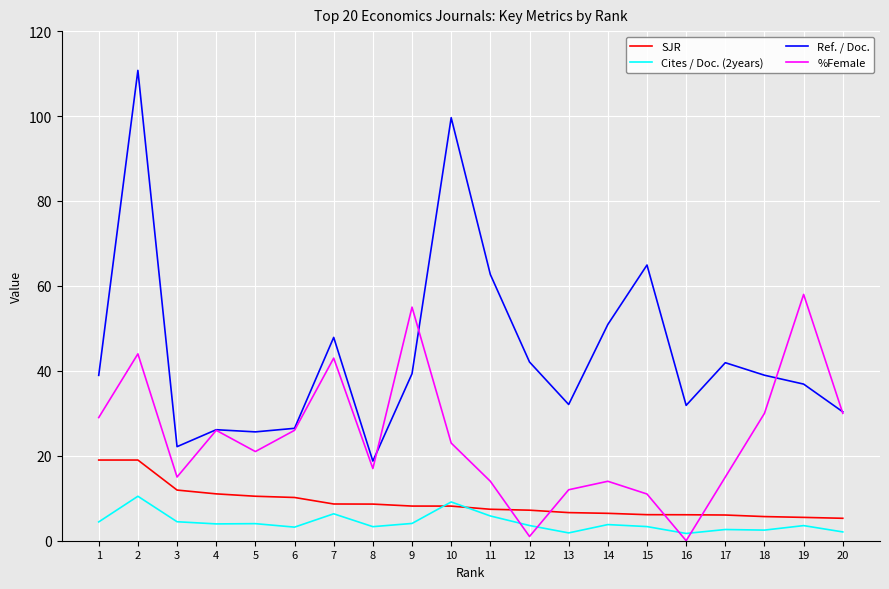

How many values in the SJR series exceed 8?

10